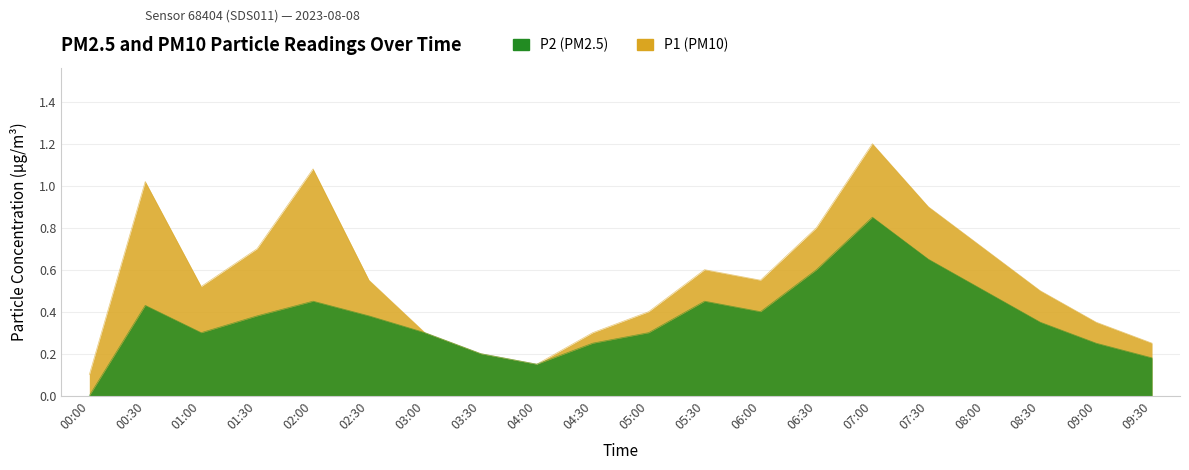

Does the chart display data point markers on the line(s)?

No